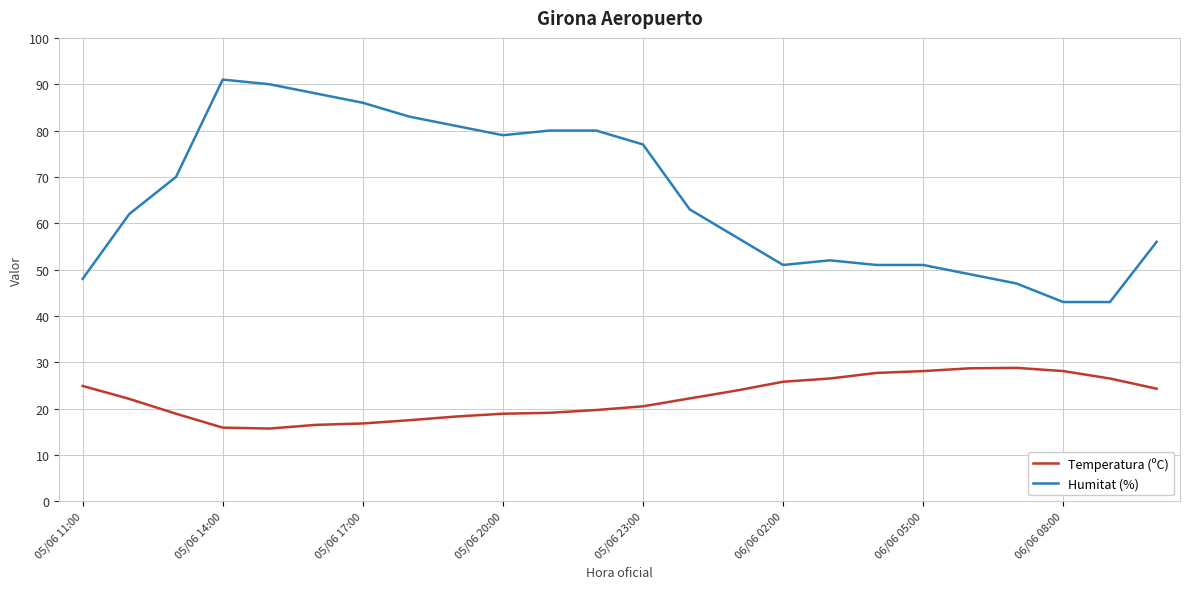

List the series in order of their peak value, lowest first.

Temperatura (ºC), Humitat (%)